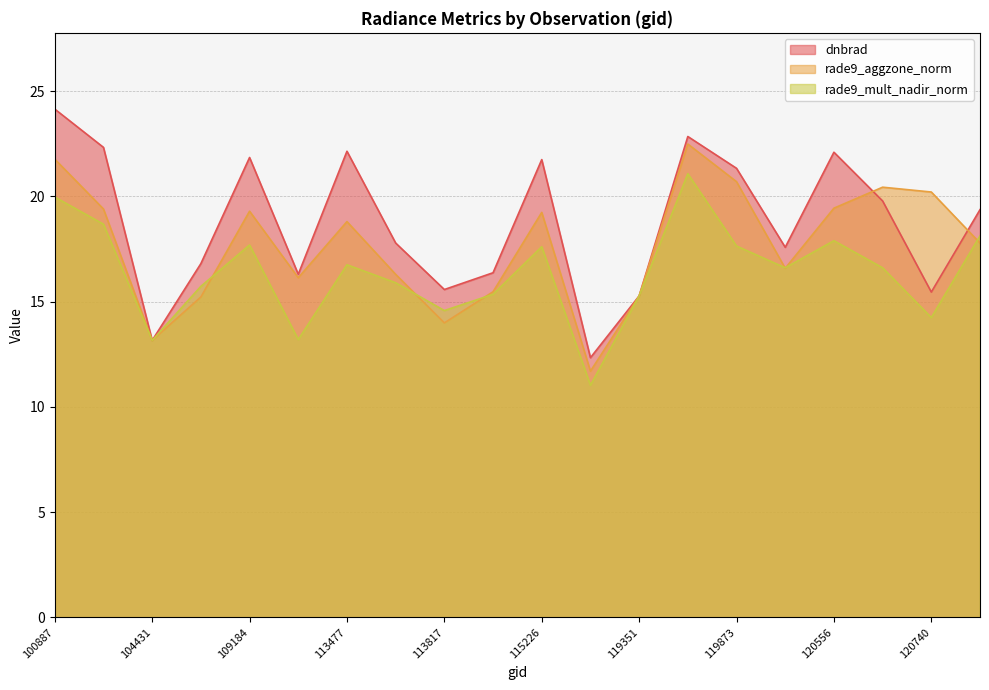

How many data points in dnbrad are above 19?

10